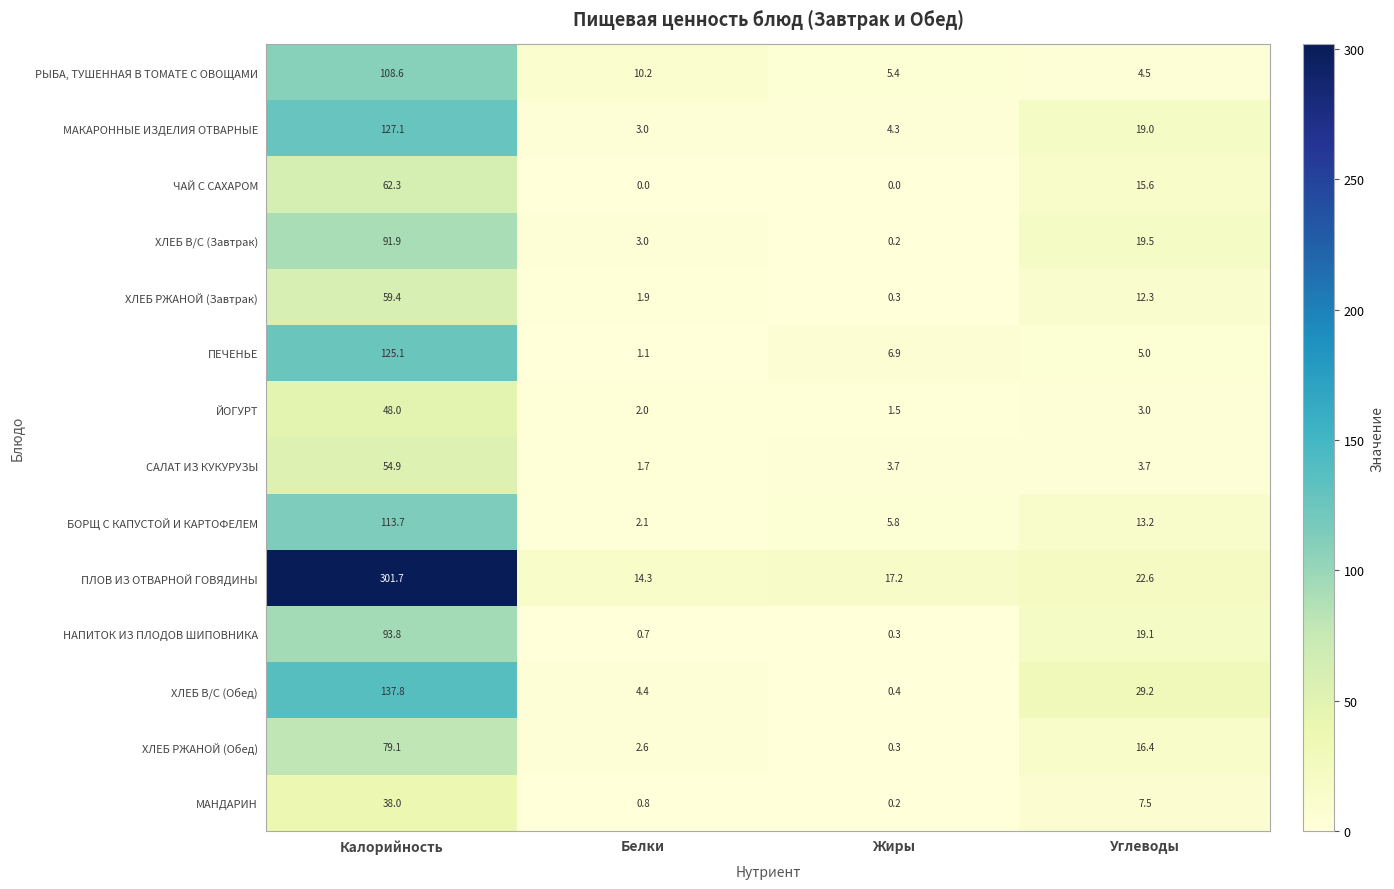

At which category is the sum across all series the highest?

Калорийность